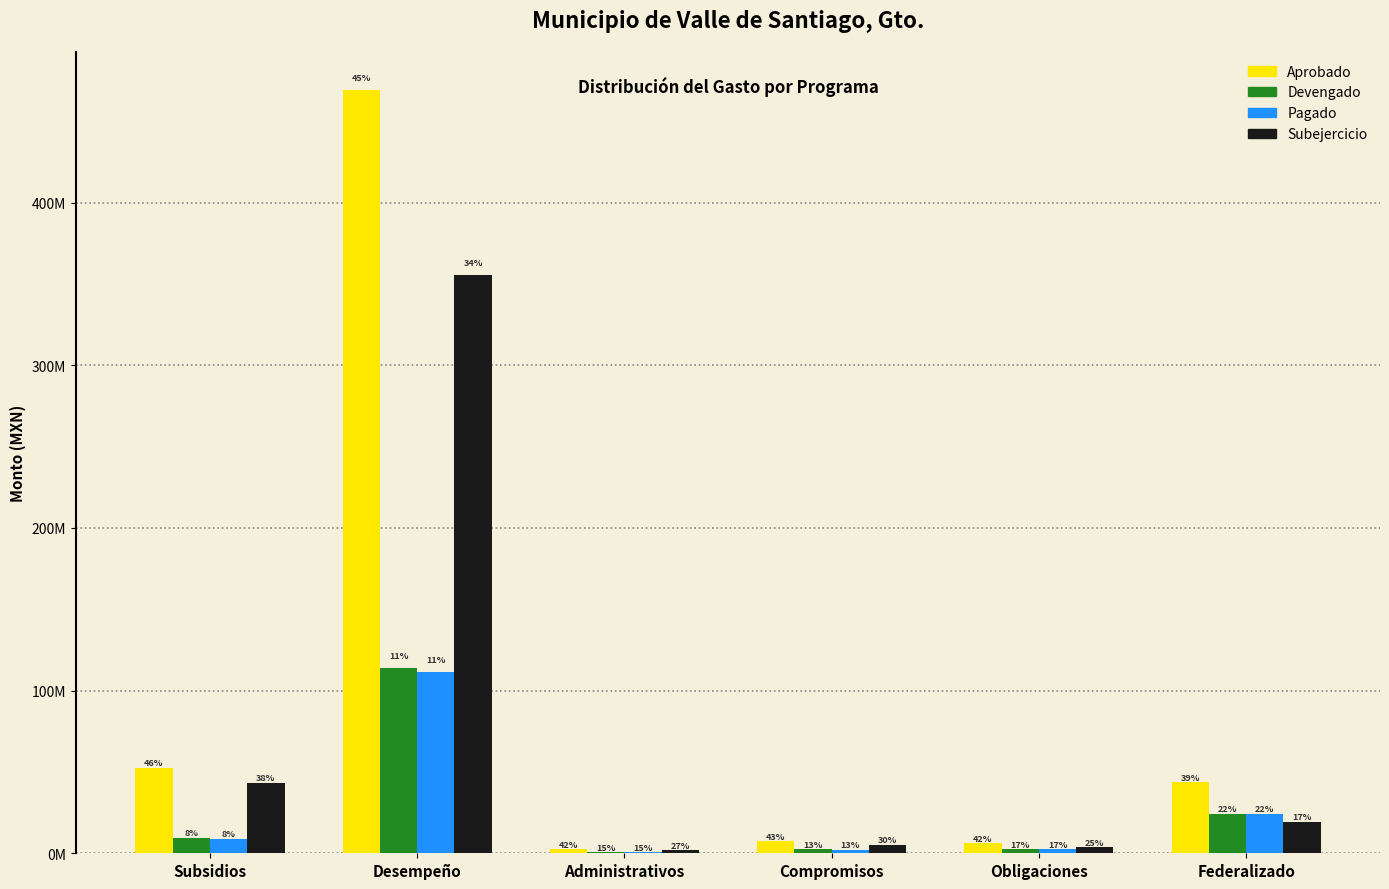

What are all the series names shown in the legend?

Aprobado, Devengado, Pagado, Subejercicio